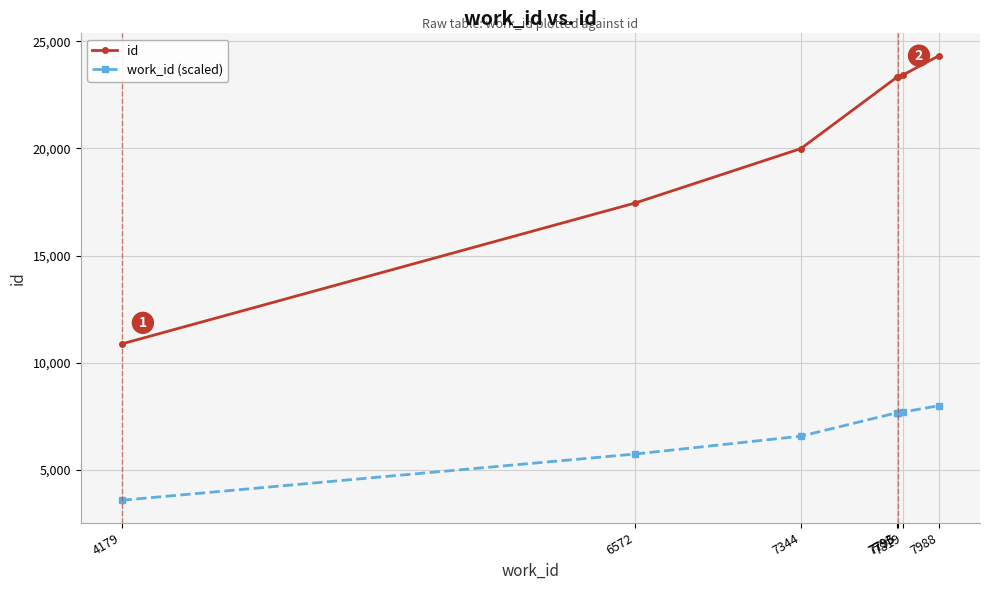

True or false: id and work_id (scaled) cross at least once.

False